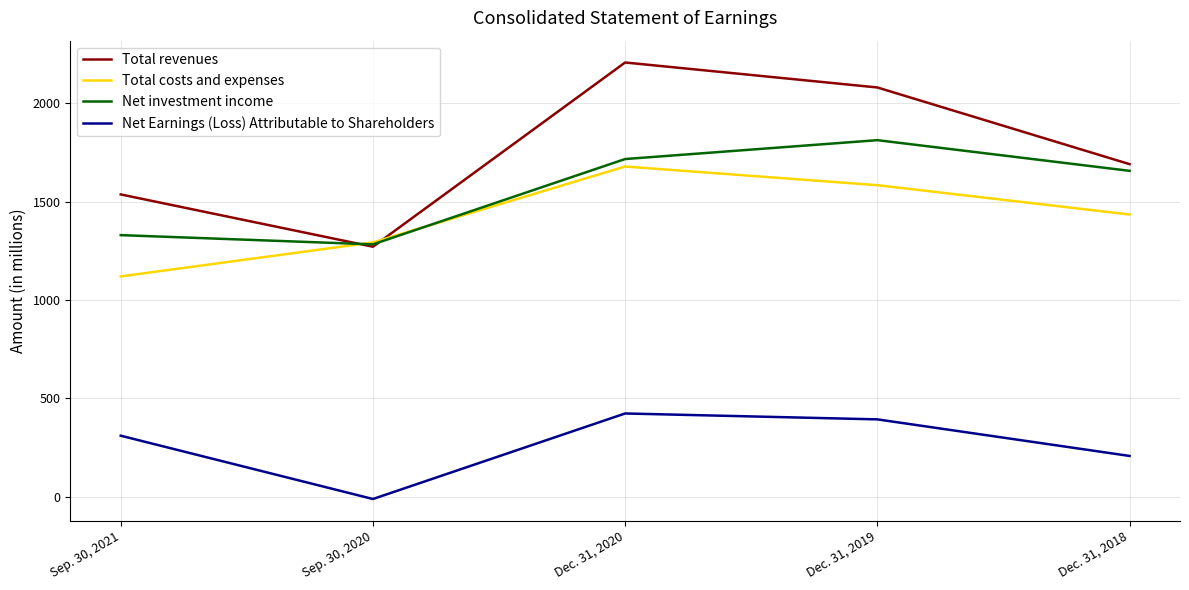

At how many categories does at least one series exceed 1867?

2